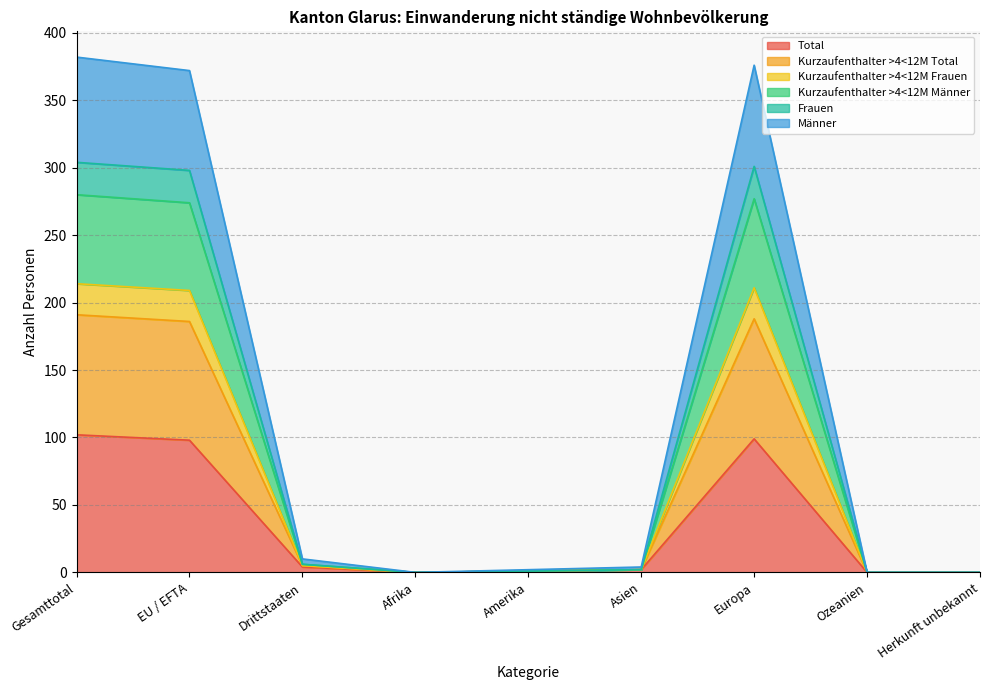

True or false: Frauen has more than 0 points higher than both neighbors.

True